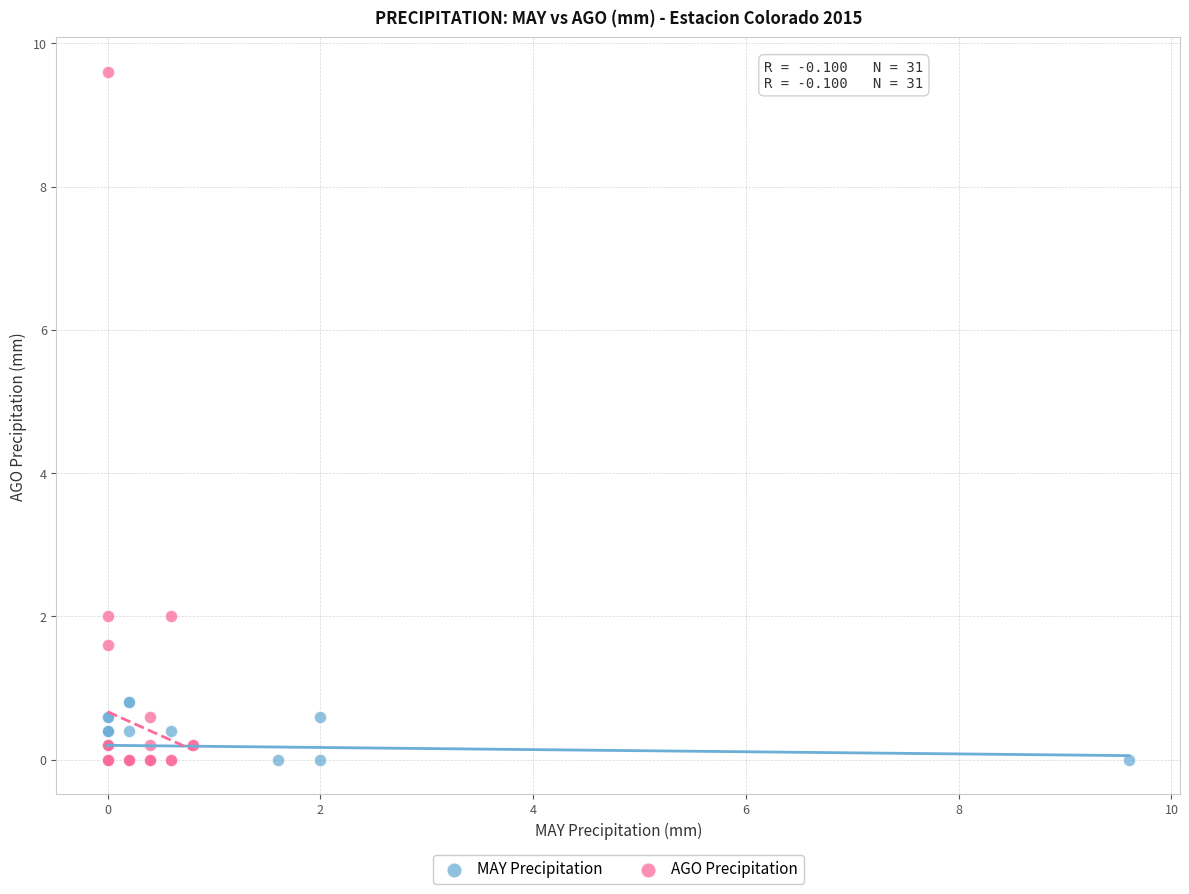

Which series contains the highest Y value?

AGO Precipitation